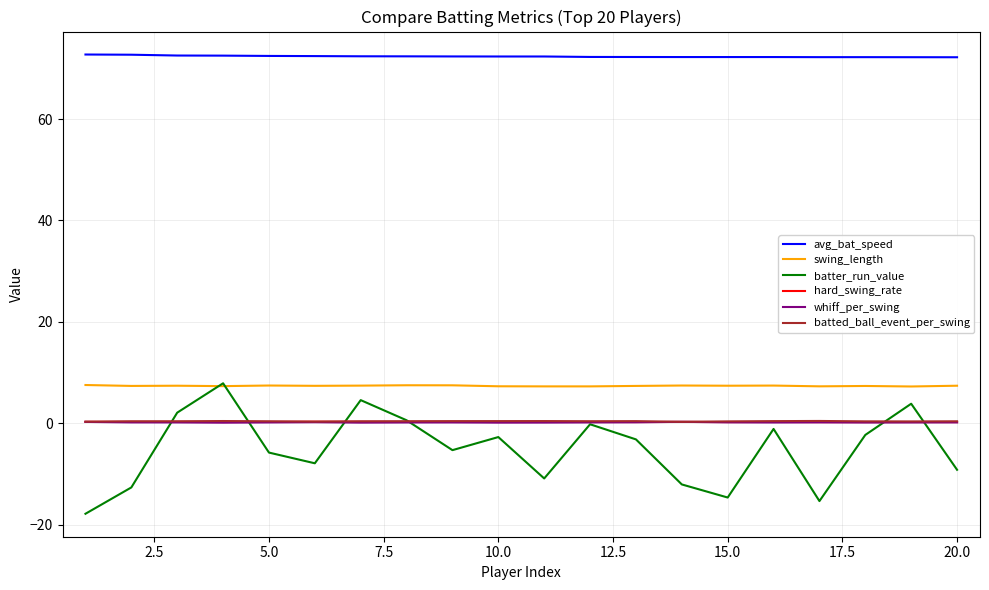

What is the difference between the maximum and second lowest values in the batted_ball_event_per_swing series?

0.1